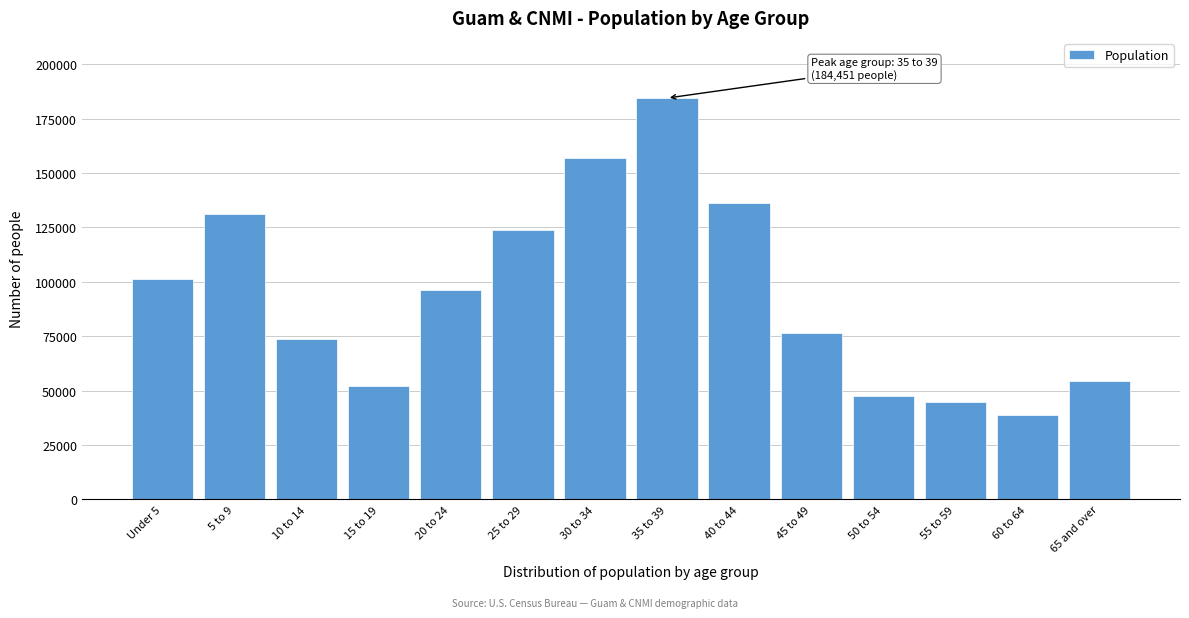

Reading right to left, extract all data points from this chart.

54391	38892	44860	47597	76339	136042	184451	156704	123597	96155	52146	73665	131037	101390